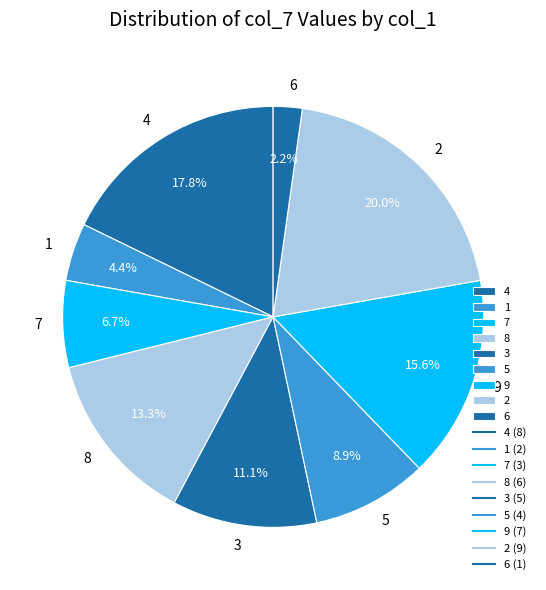

Which has a higher value, 7 or 5?

5